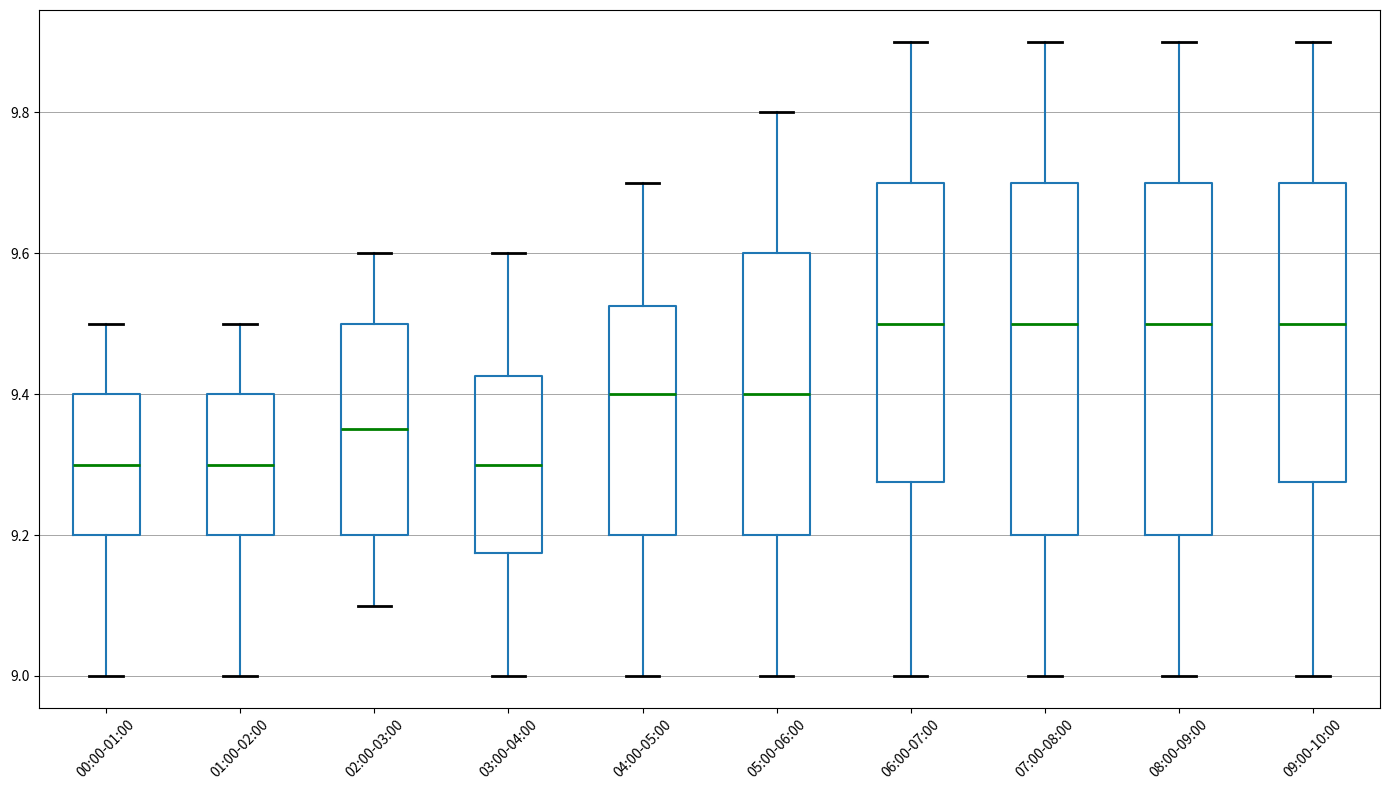

Where is the lower edge of the box for 05:00-06:00 on the y-axis? The values are not printed on the chart, so give them approximately, as read against the axis.

9.20